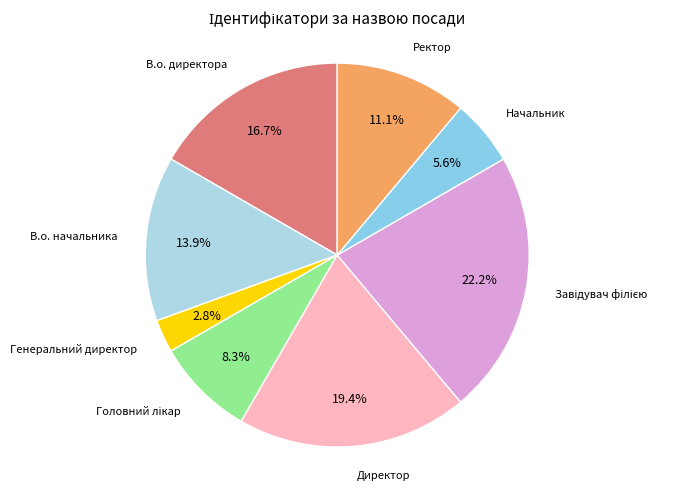

True or false: Генеральний директор accounts for 3% of the total.

True